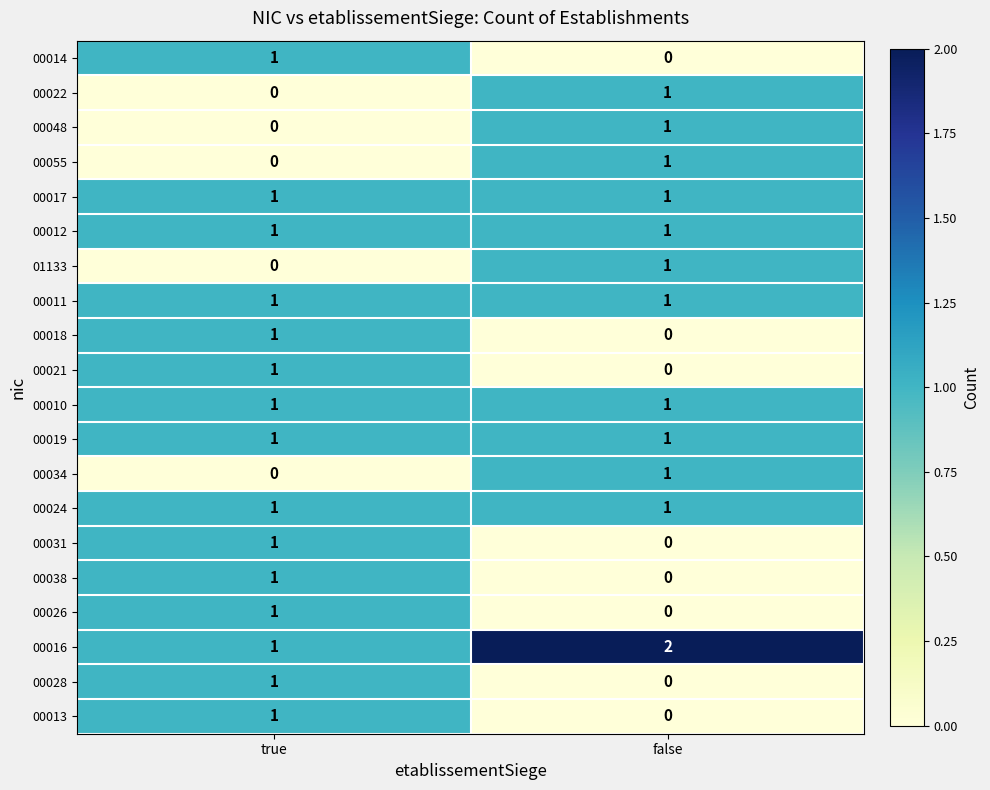

What is the total value across all series at true?

15